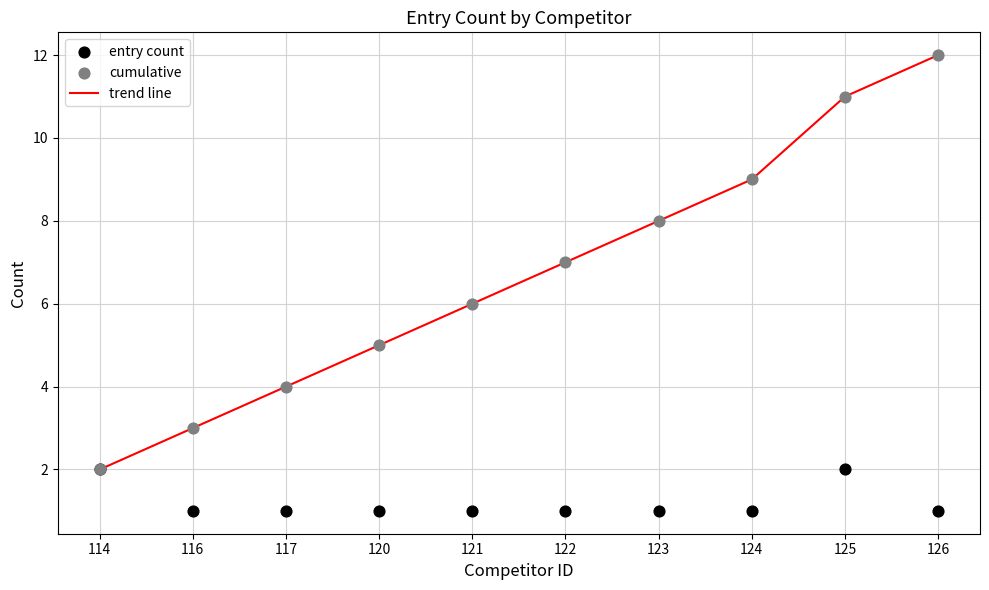

Is the value of cumulative at 123 greater than the value of entry count at 123?

Yes